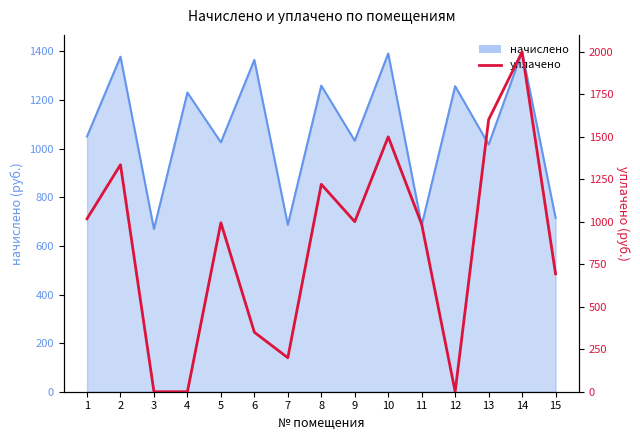

Which category has the lowest value across all series?

3